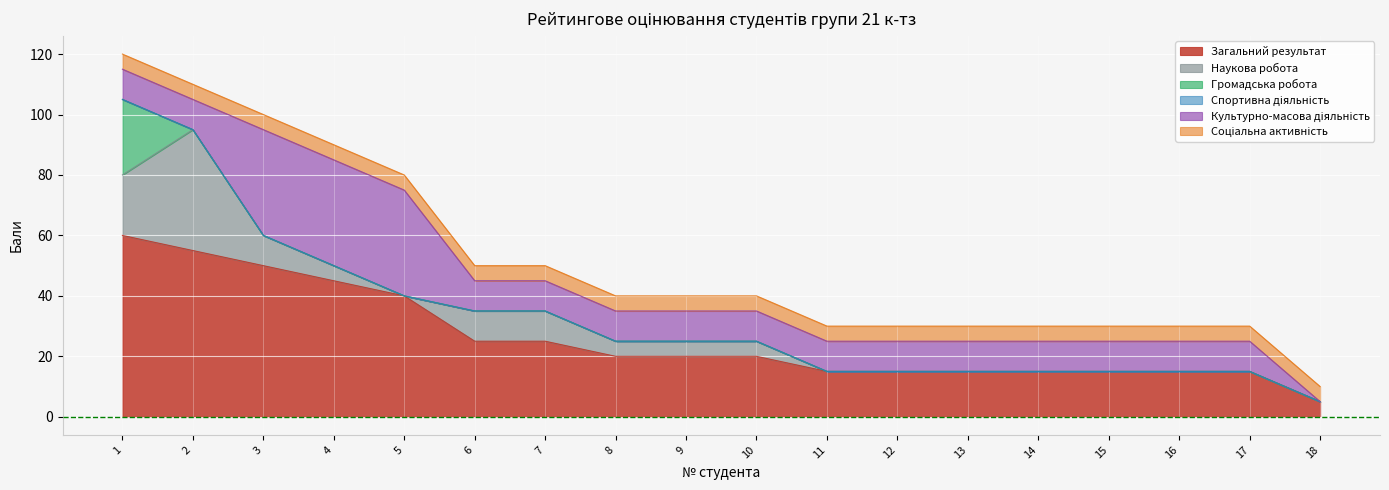

Which series changed the most between 4 and 17?

Загальний результат